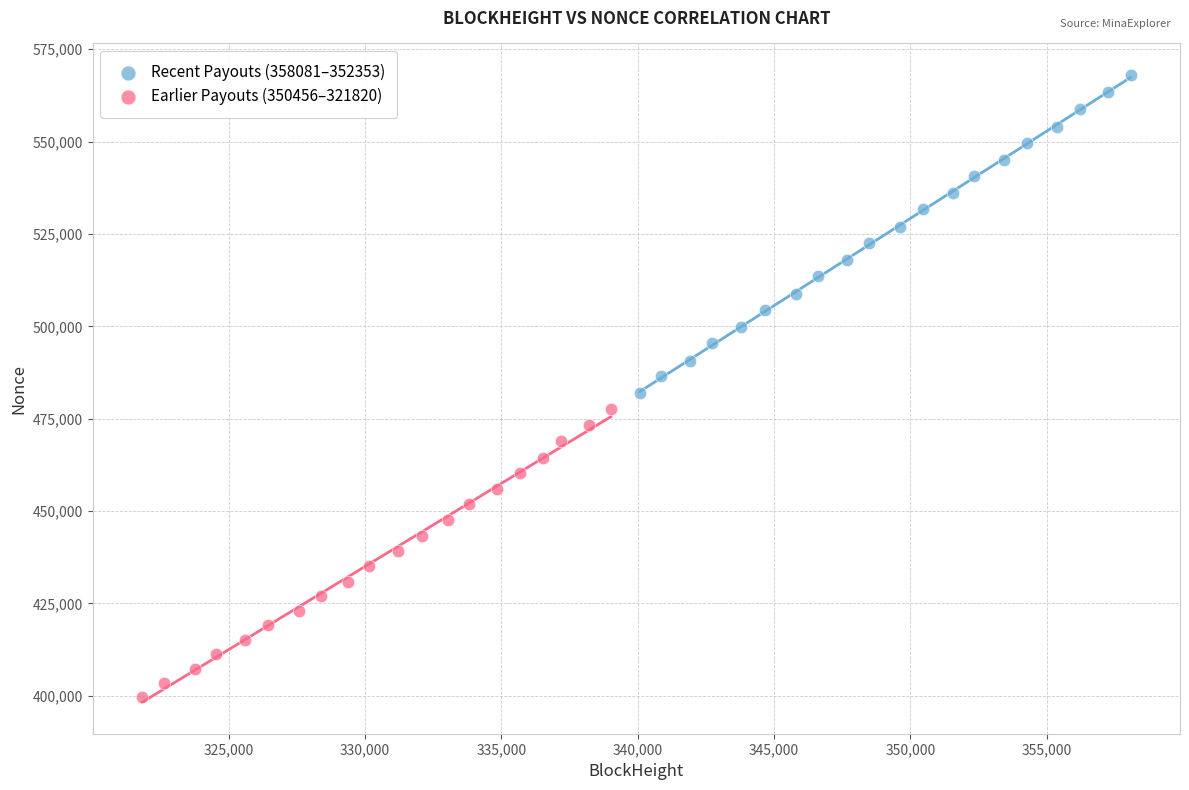

Which series reaches the minimum Y coordinate?

Earlier Payouts (350456–321820)